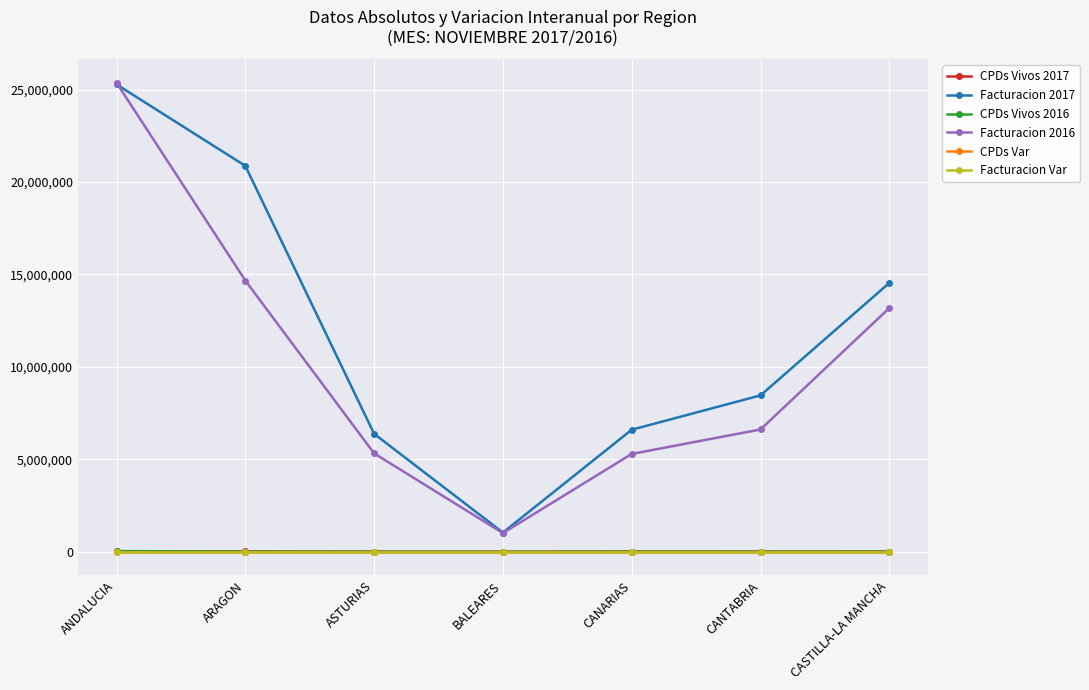

Where is the first local minimum for Facturacion 2016?

BALEARES